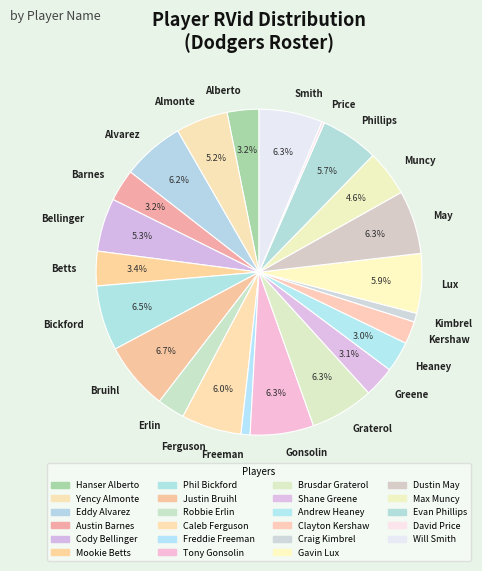

How much of the chart is everything except Smith?

93.7%